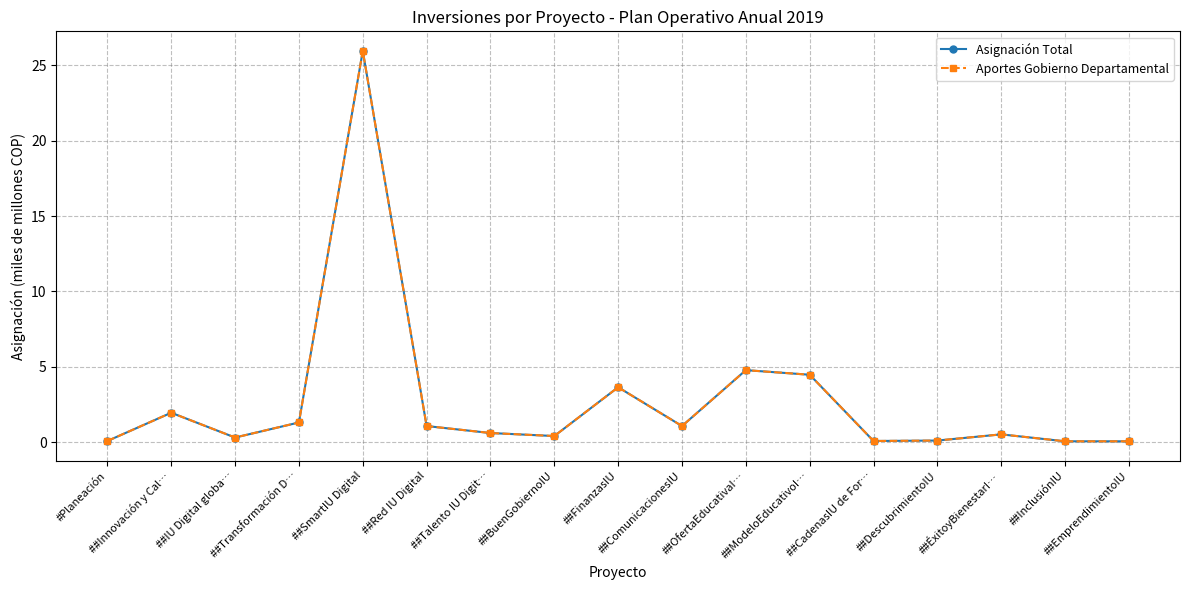

Between ##FinanzasIU and ##InclusiónIU, which series saw the biggest shift?

Asignación Total